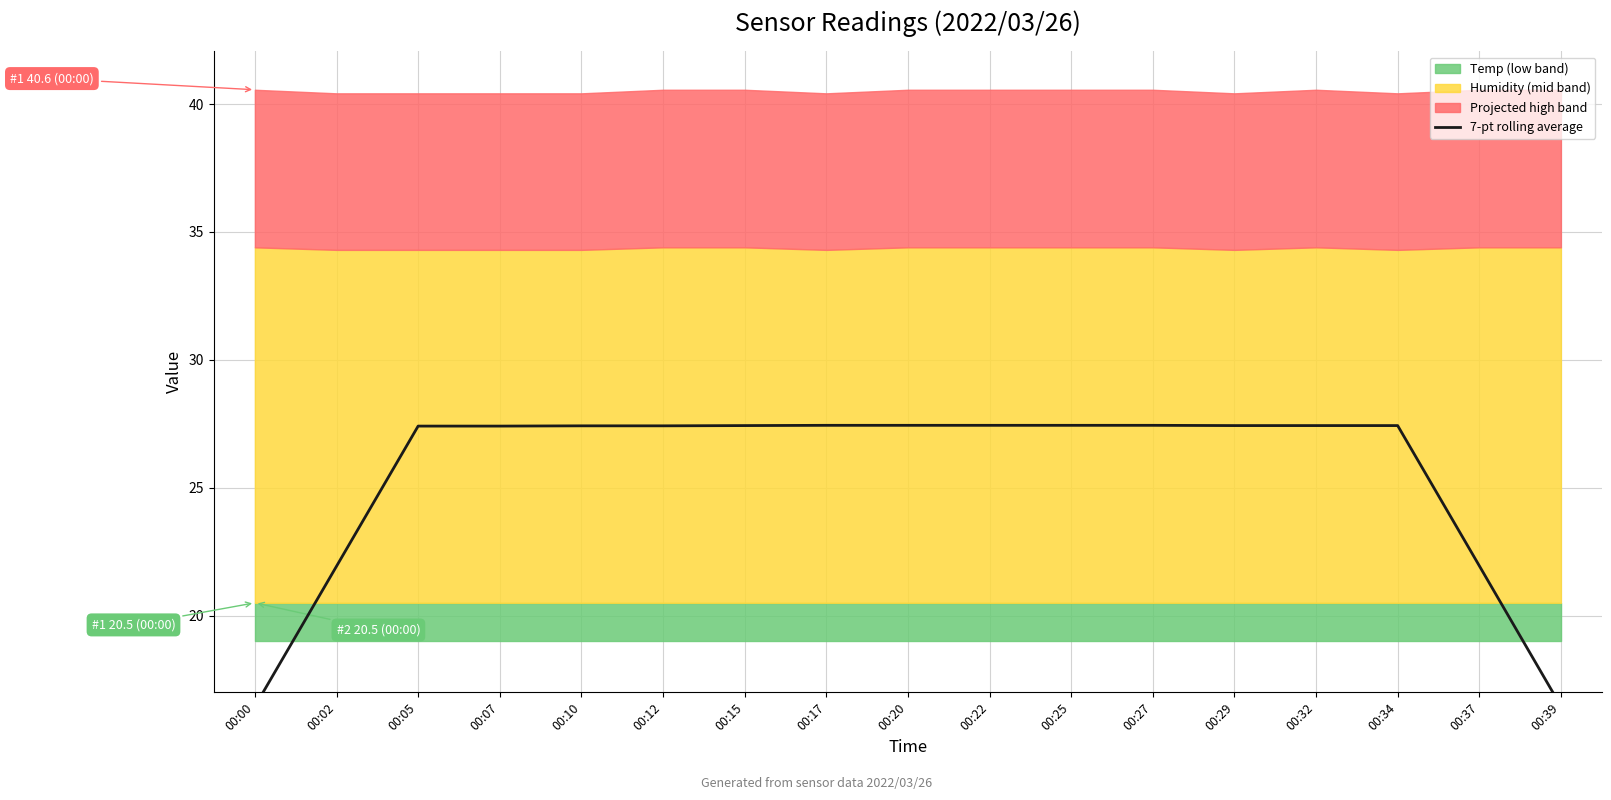

How many interior local peaks (higher than both neighbors) does the data have?

1